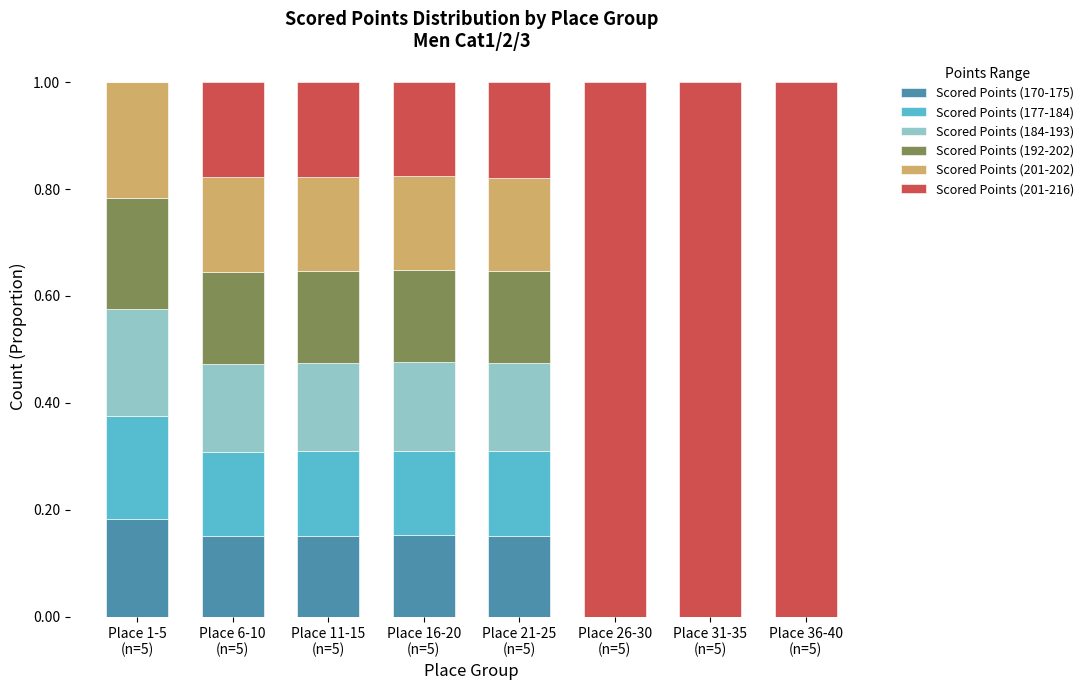

Does the chart contain stacked bars?

Yes